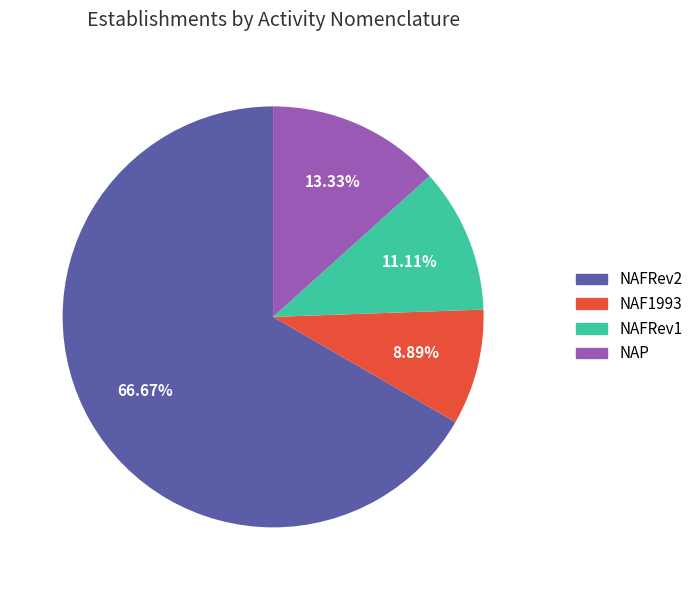

What percentage do NAFRev2 and NAFRev1 together represent?

77.8%